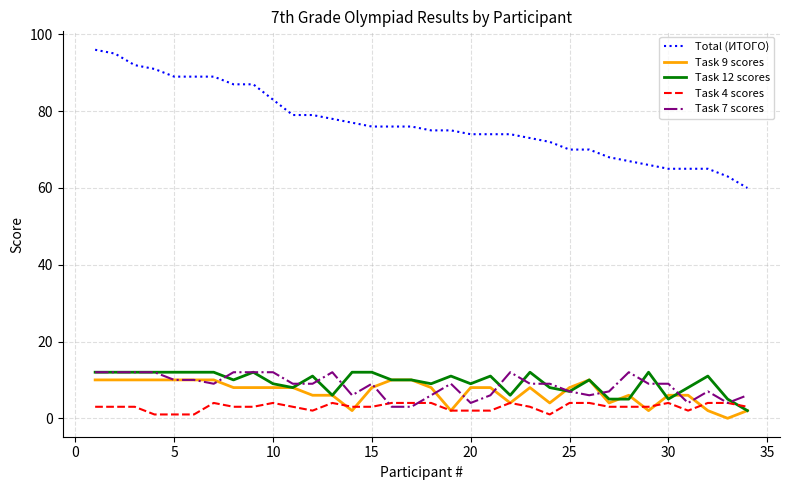

What are all the series names shown in the legend?

Total (ИТОГО), Task 9 scores, Task 12 scores, Task 4 scores, Task 7 scores